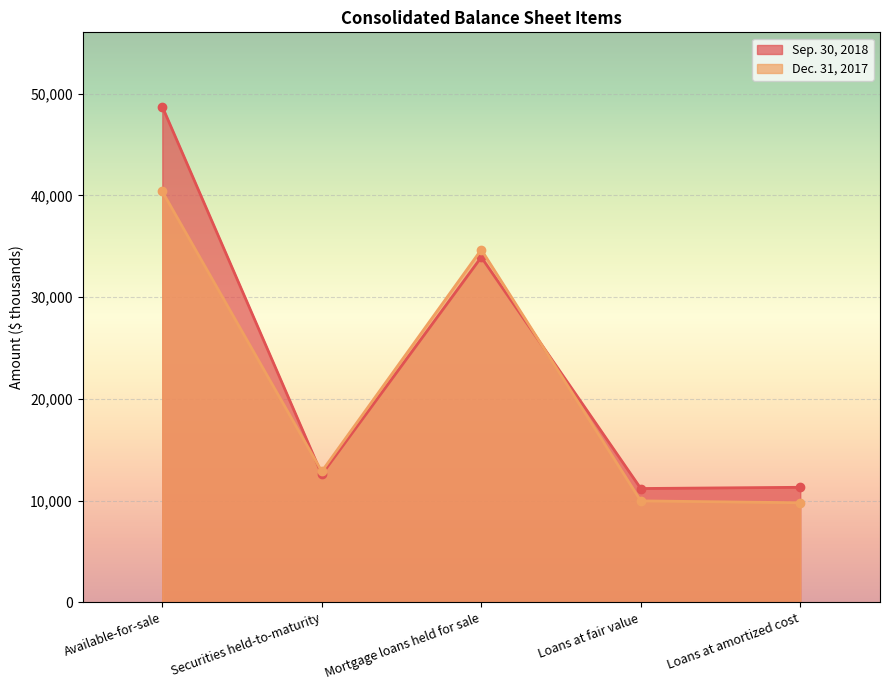

In Dec. 31, 2017, how many points are lower than both neighbors (excluding endpoints)?

1